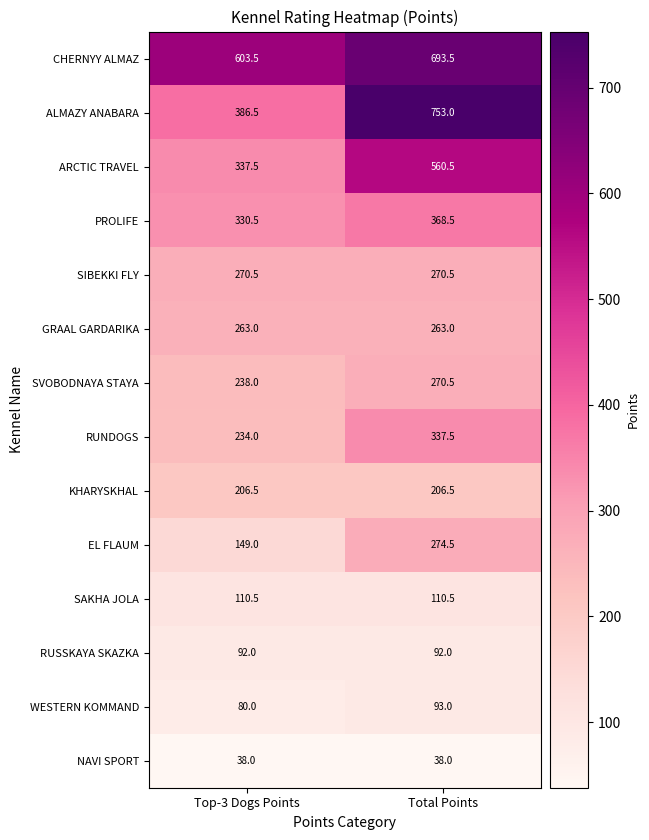

What is the difference between the highest and lowest values at Top-3 Dogs Points?

565.5